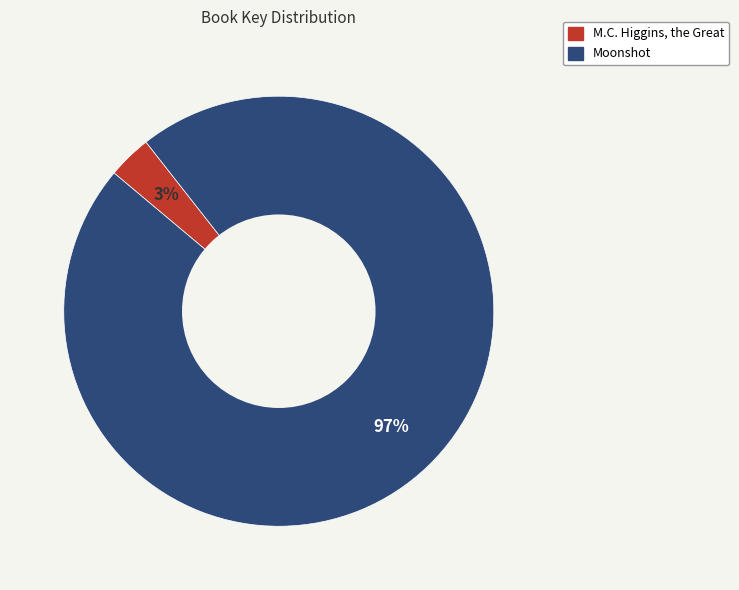

Does any single category account for the majority?

Yes